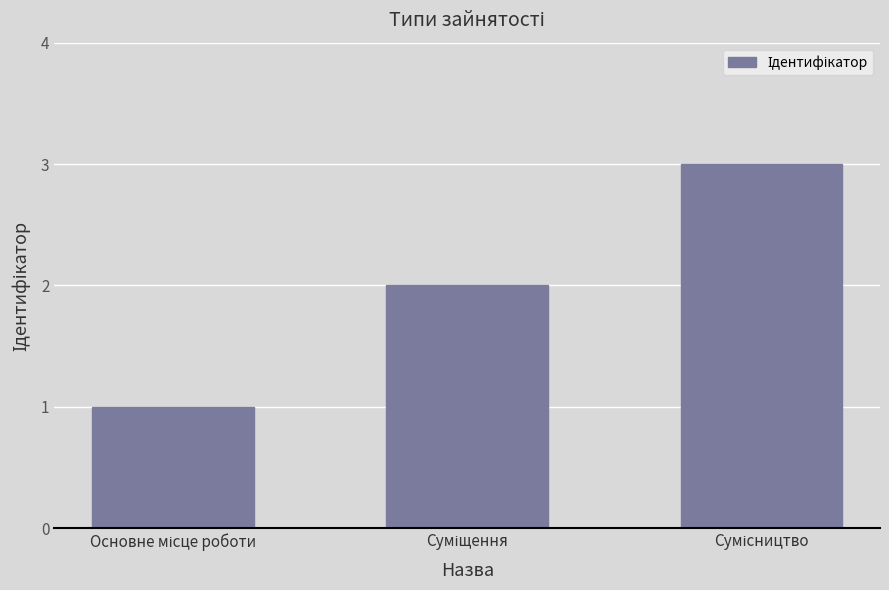

Reading left to right, list all the values displayed in this chart.

1	2	3